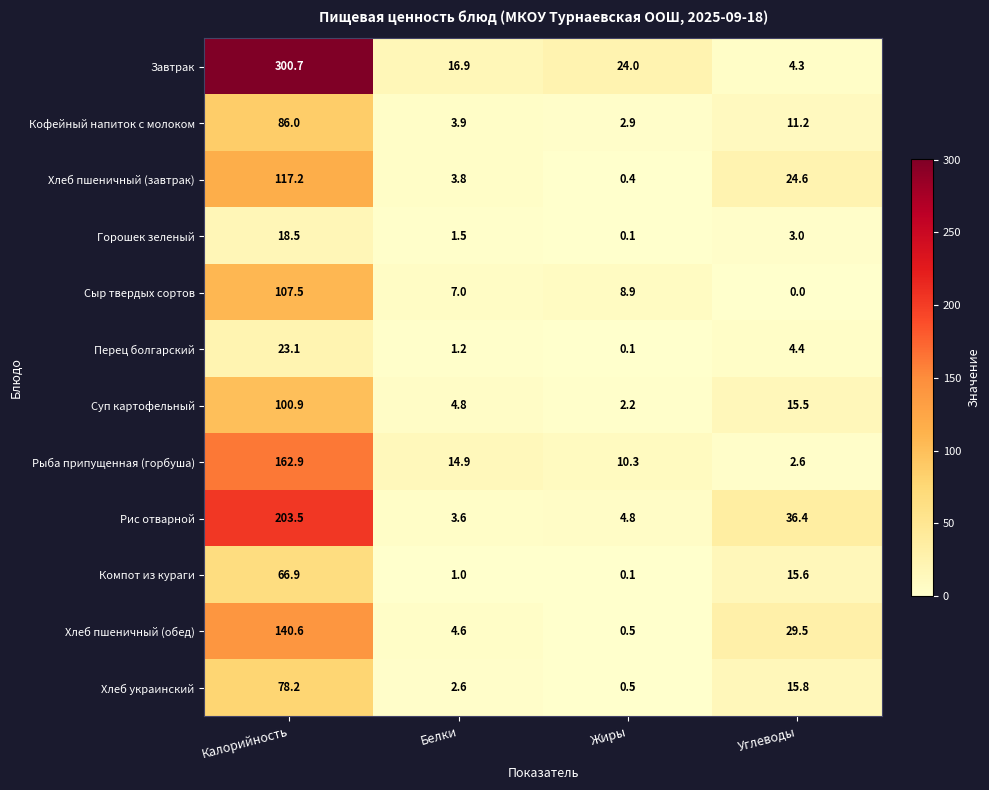

Which series changed the most between Белки and Жиры?

Завтрак